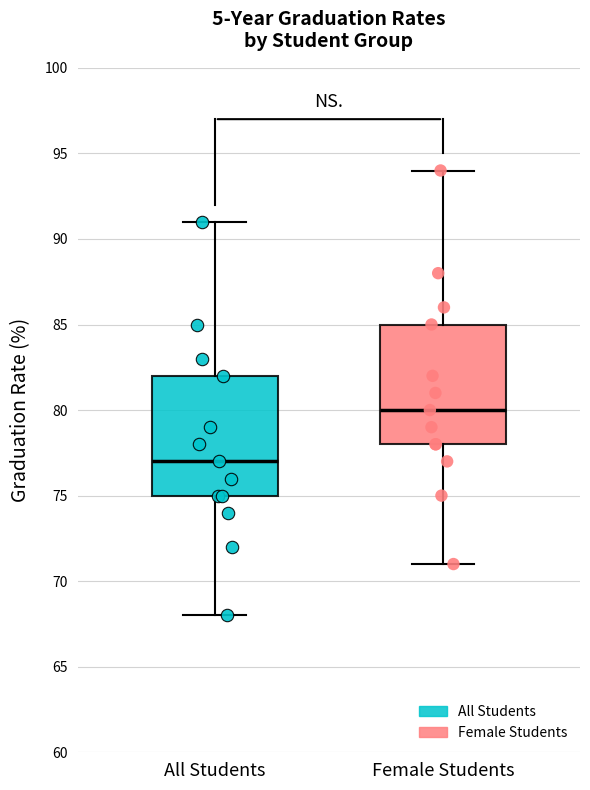

Which box has the lowest median line?

All Students